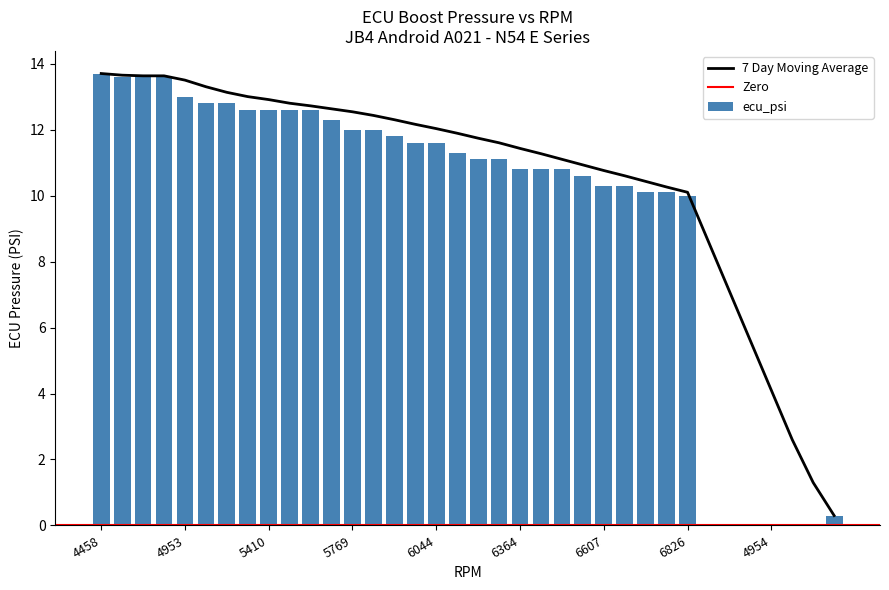

What is the sum of all 7day_ma values?

381.8